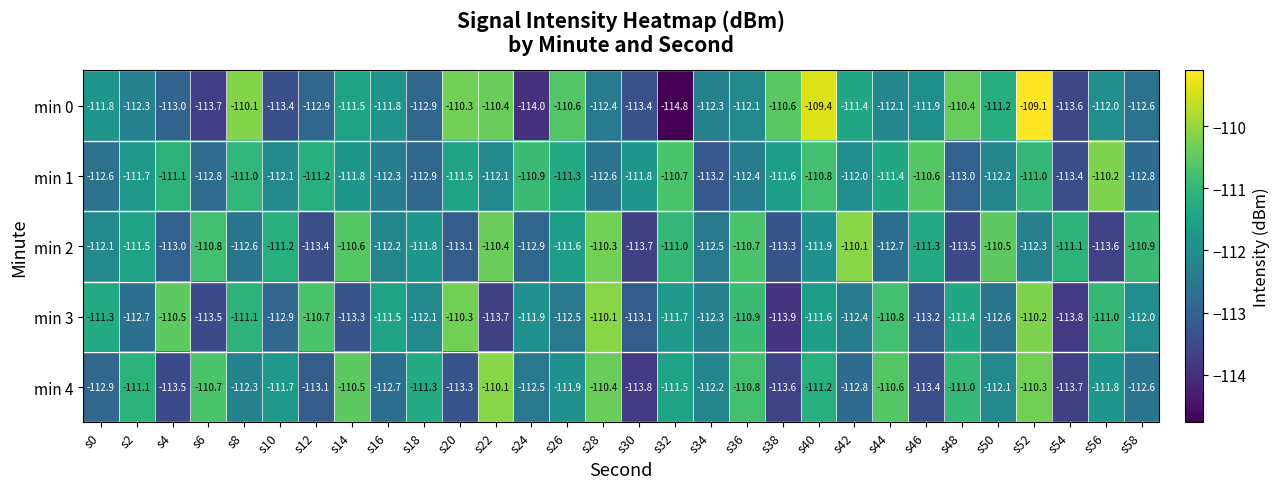

List the labels in order of min 3 value, largest first.

s28, s52, s20, s4, s12, s44, s36, s56, s8, s0, s48, s16, s40, s32, s24, s58, s18, s34, s42, s26, s50, s2, s10, s30, s46, s14, s6, s22, s54, s38